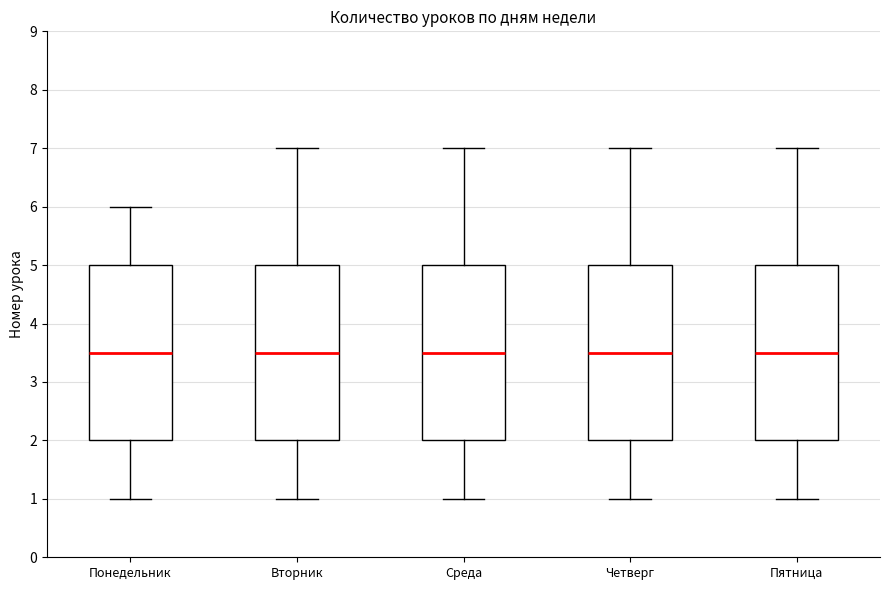

Reading left to right, transcribe this box plot: for each box, give where its median line is, the range the box spans, and where its two whiskers end, as read against the y-axis. The values are not printed on the chart, so give them approximately, as read against the axis.

Понедельник: median 3.5, box 2.0 to 5.0, whiskers 1.0 to 6.0
Вторник: median 3.5, box 2.0 to 5.0, whiskers 1.0 to 7.0
Среда: median 3.5, box 2.0 to 5.0, whiskers 1.0 to 7.0
Четверг: median 3.5, box 2.0 to 5.0, whiskers 1.0 to 7.0
Пятница: median 3.5, box 2.0 to 5.0, whiskers 1.0 to 7.0